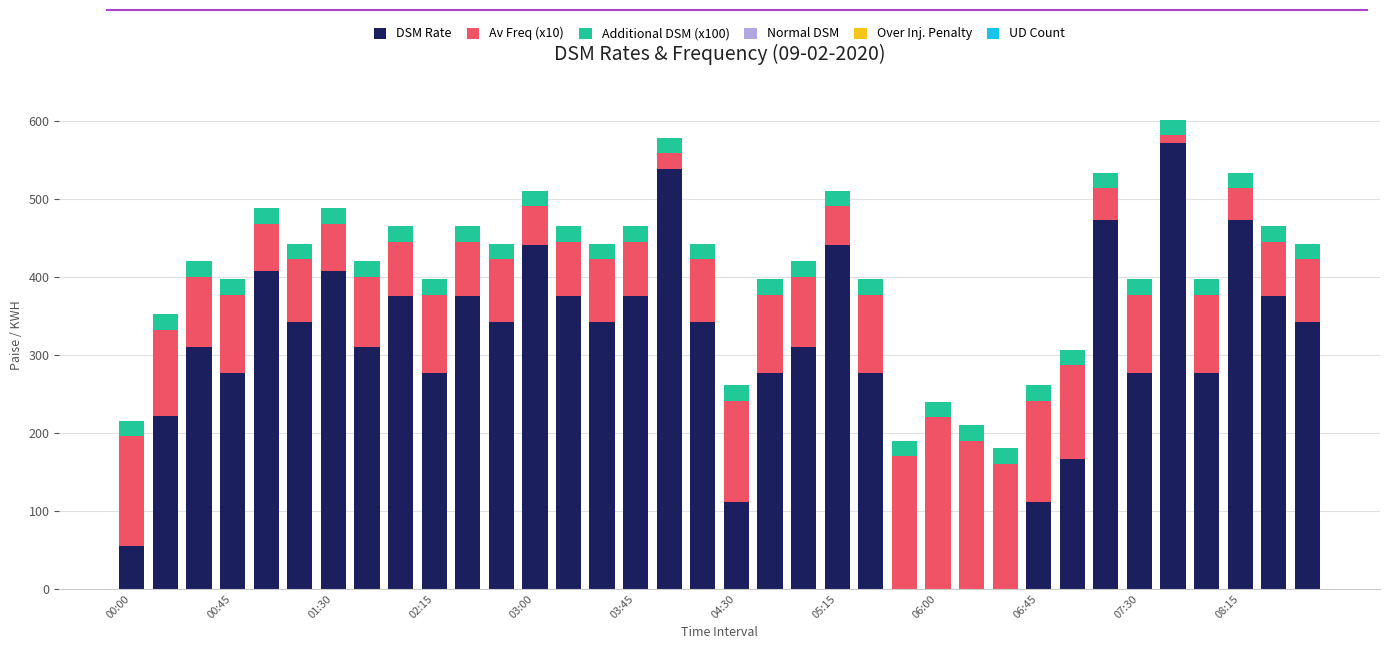

What is the highest value of the DSM Rate series?

571.3